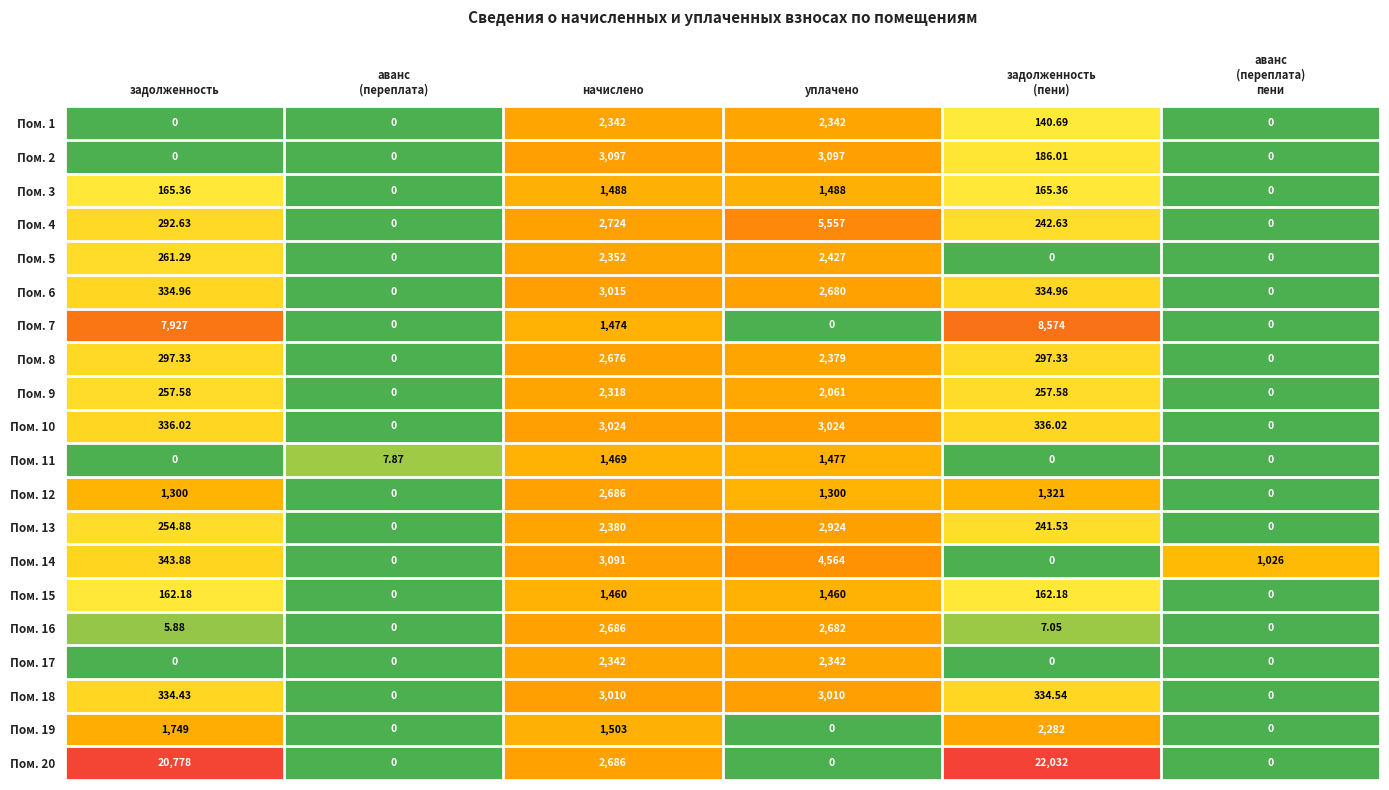

At which label does Пом. 3 first exceed 165?

задолженность